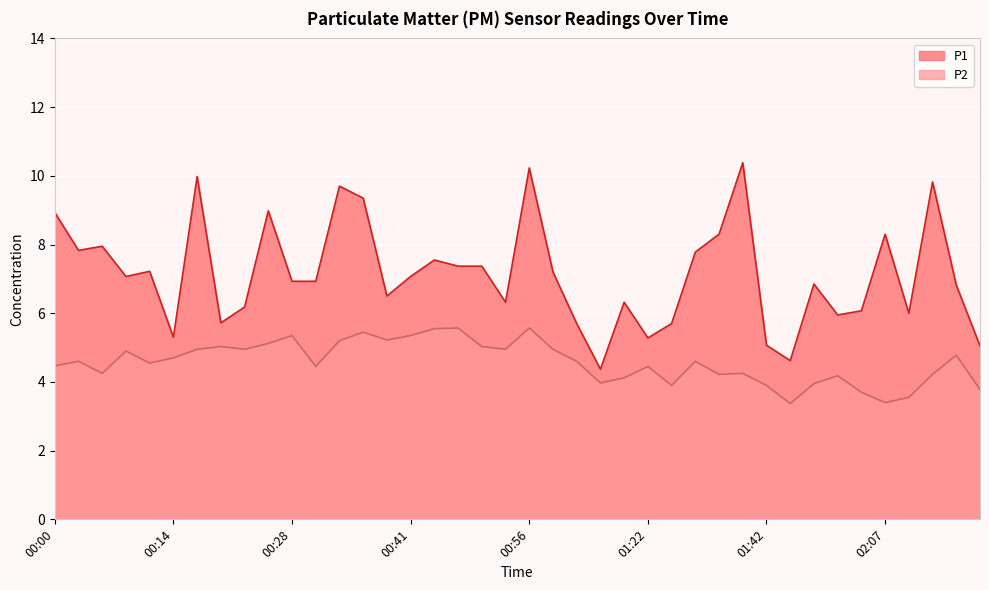

At which label is P1 closest to 7?

00:08